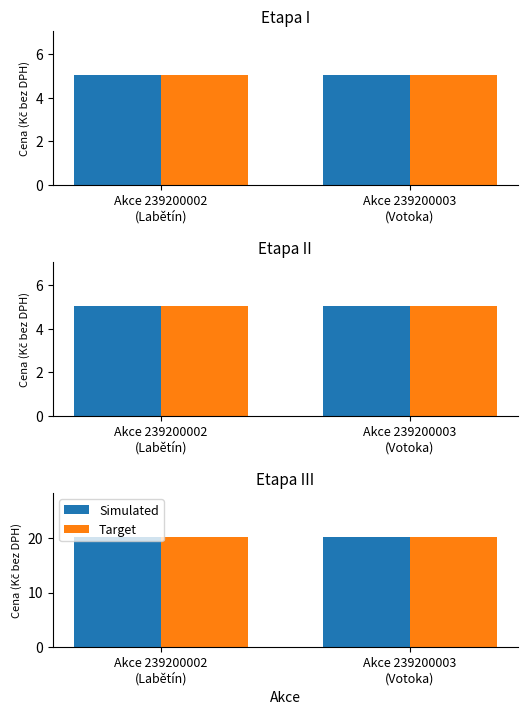

The value of Etapa II at Akce 239200002
(Labětín) is 5.0. True or false?

True